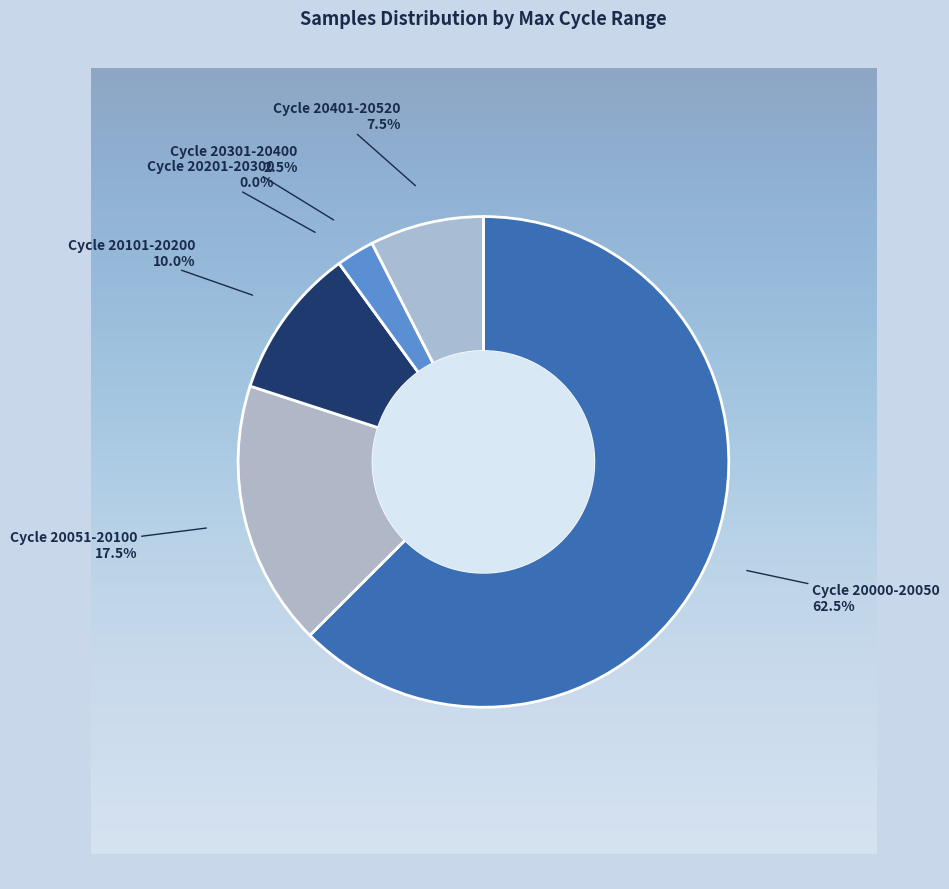

What percentage is NOT represented by 36?

97.5%